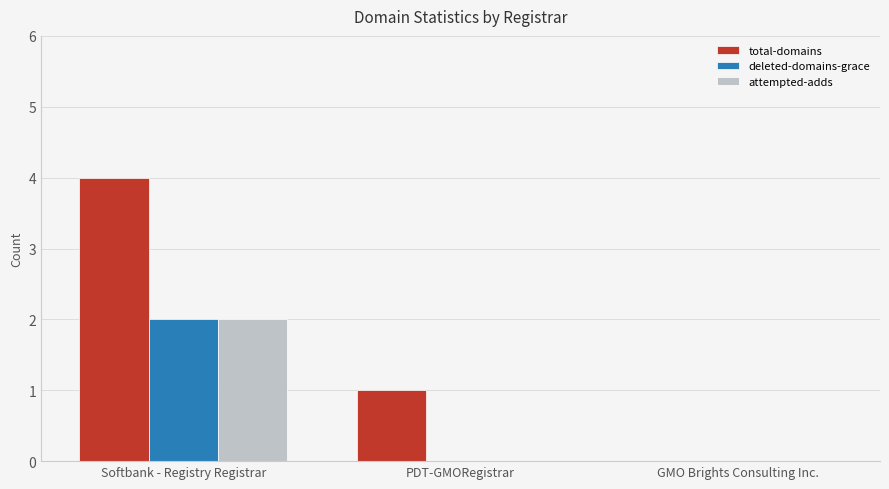

At which category does the chart reach its peak across all series?

Softbank - Registry Registrar